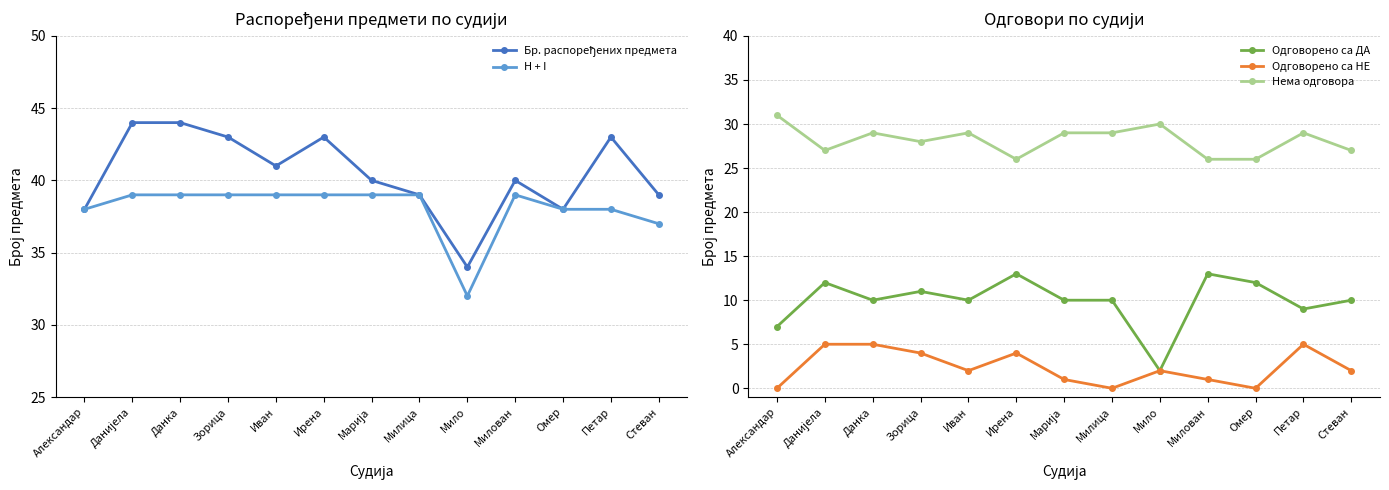

In Нема одговора, how many points are lower than both neighbors (excluding endpoints)?

3